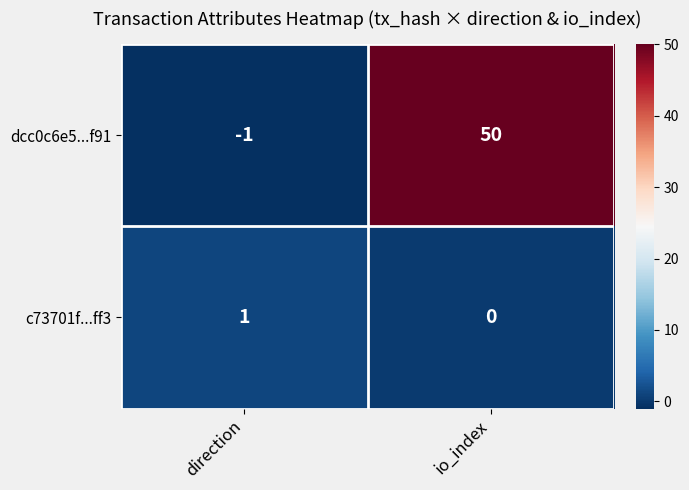

Read the dcc0c6e5...f91 value at io_index, to the nearest 10.

50